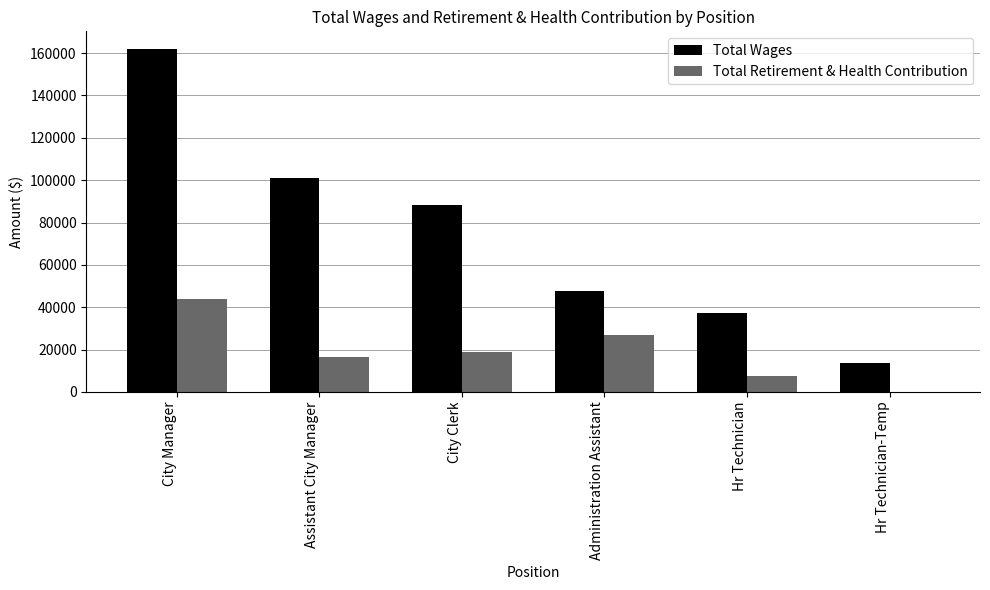

Which series has the largest total across all categories?

Total Wages